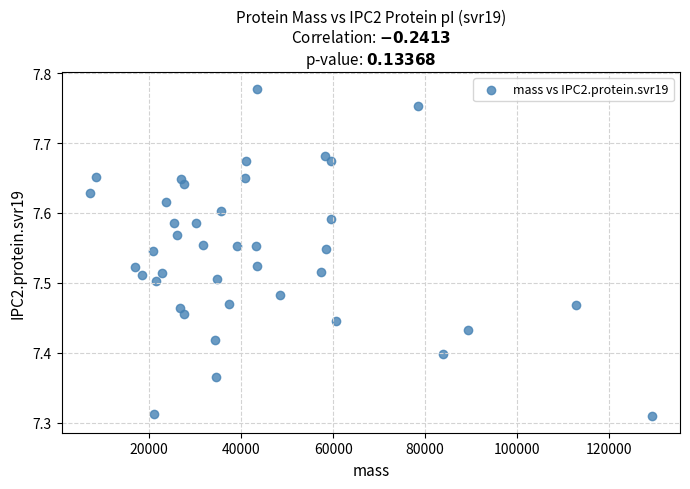

What is the range of Y values (max minus min)?

0.5